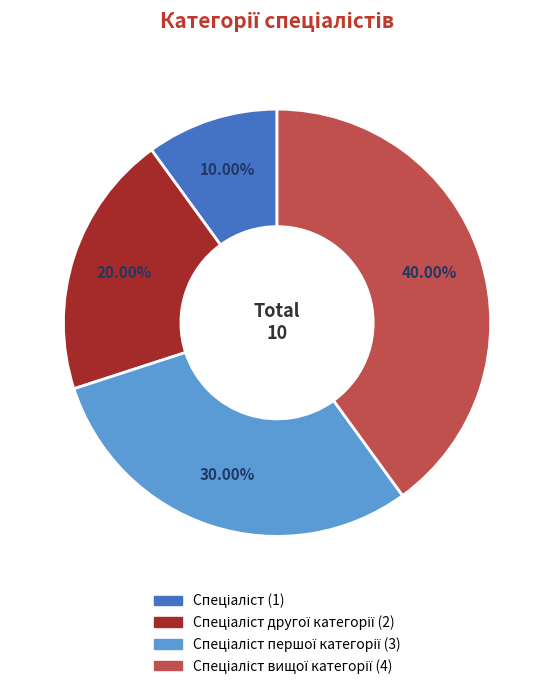

To the nearest percent, what is the difference between the largest and smallest slice percentages?

30%